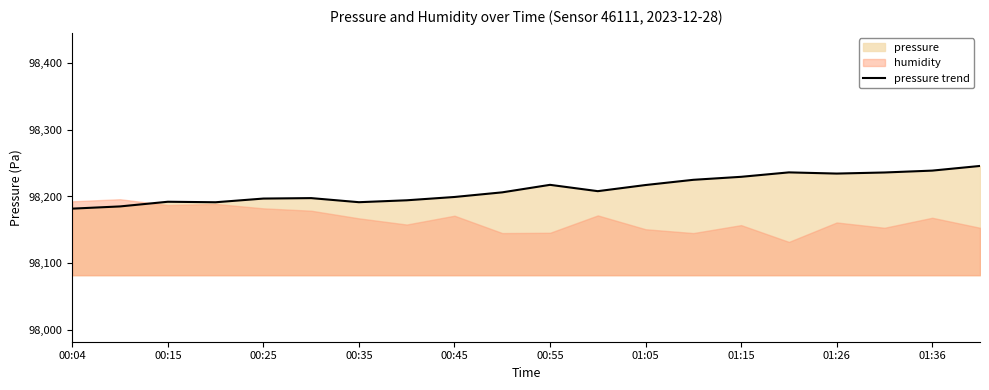

What is the sum of all values?

1964224.7